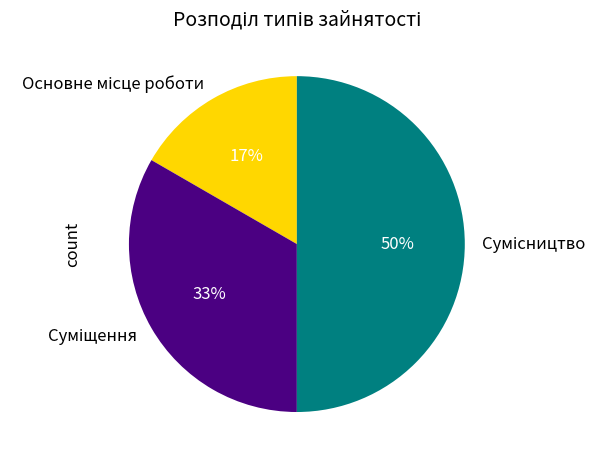

To the nearest percent, what is the difference between the largest and smallest slice percentages?

33%